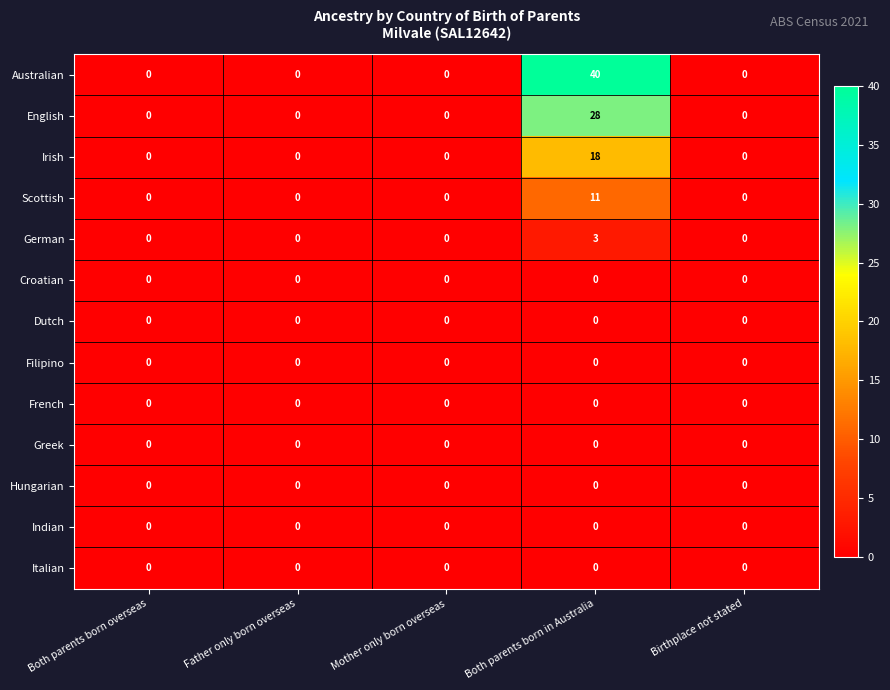

Which series has the largest range (max minus min)?

Australian